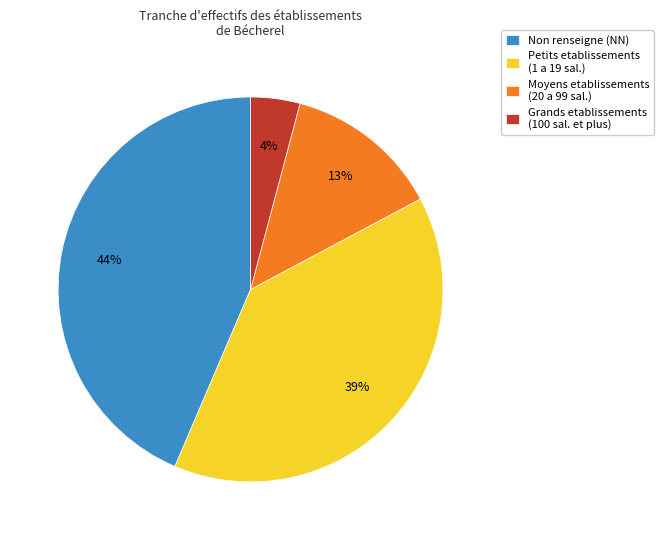

Do Non renseigne (NN) and Petits etablissements (1 a 19 sal.) together represent more than half of the pie?

Yes